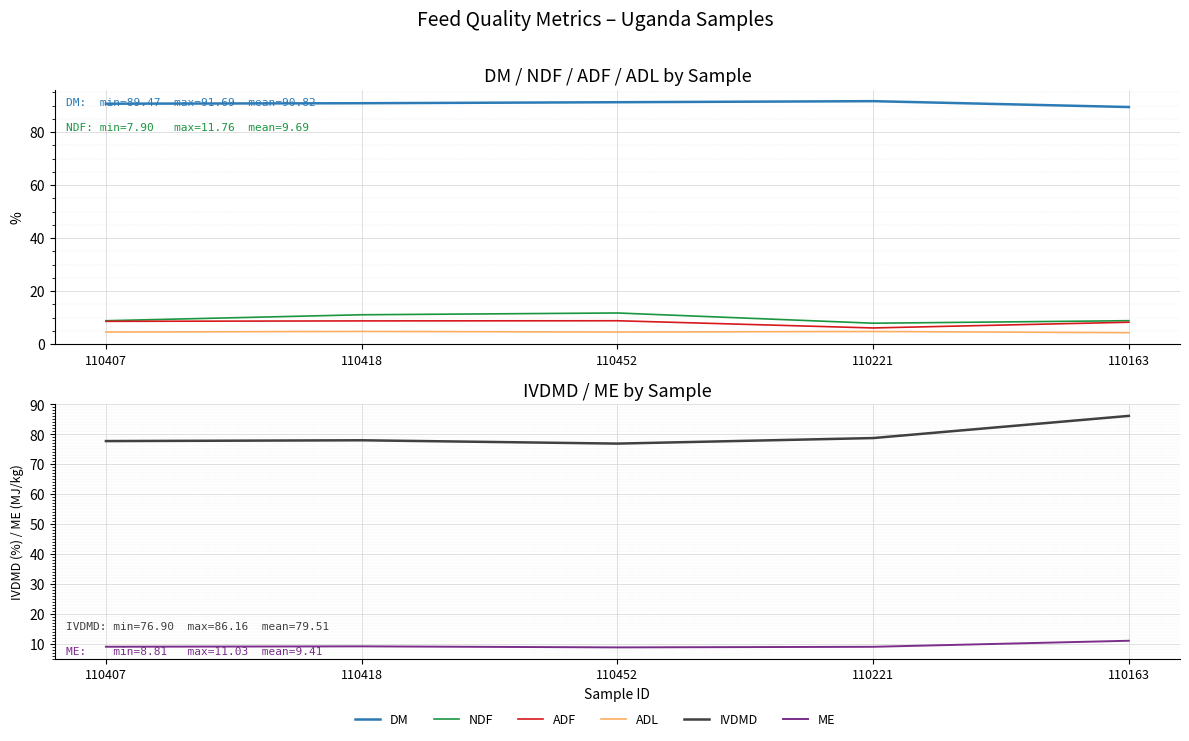

What is the label of the 2nd point from the left?

110418